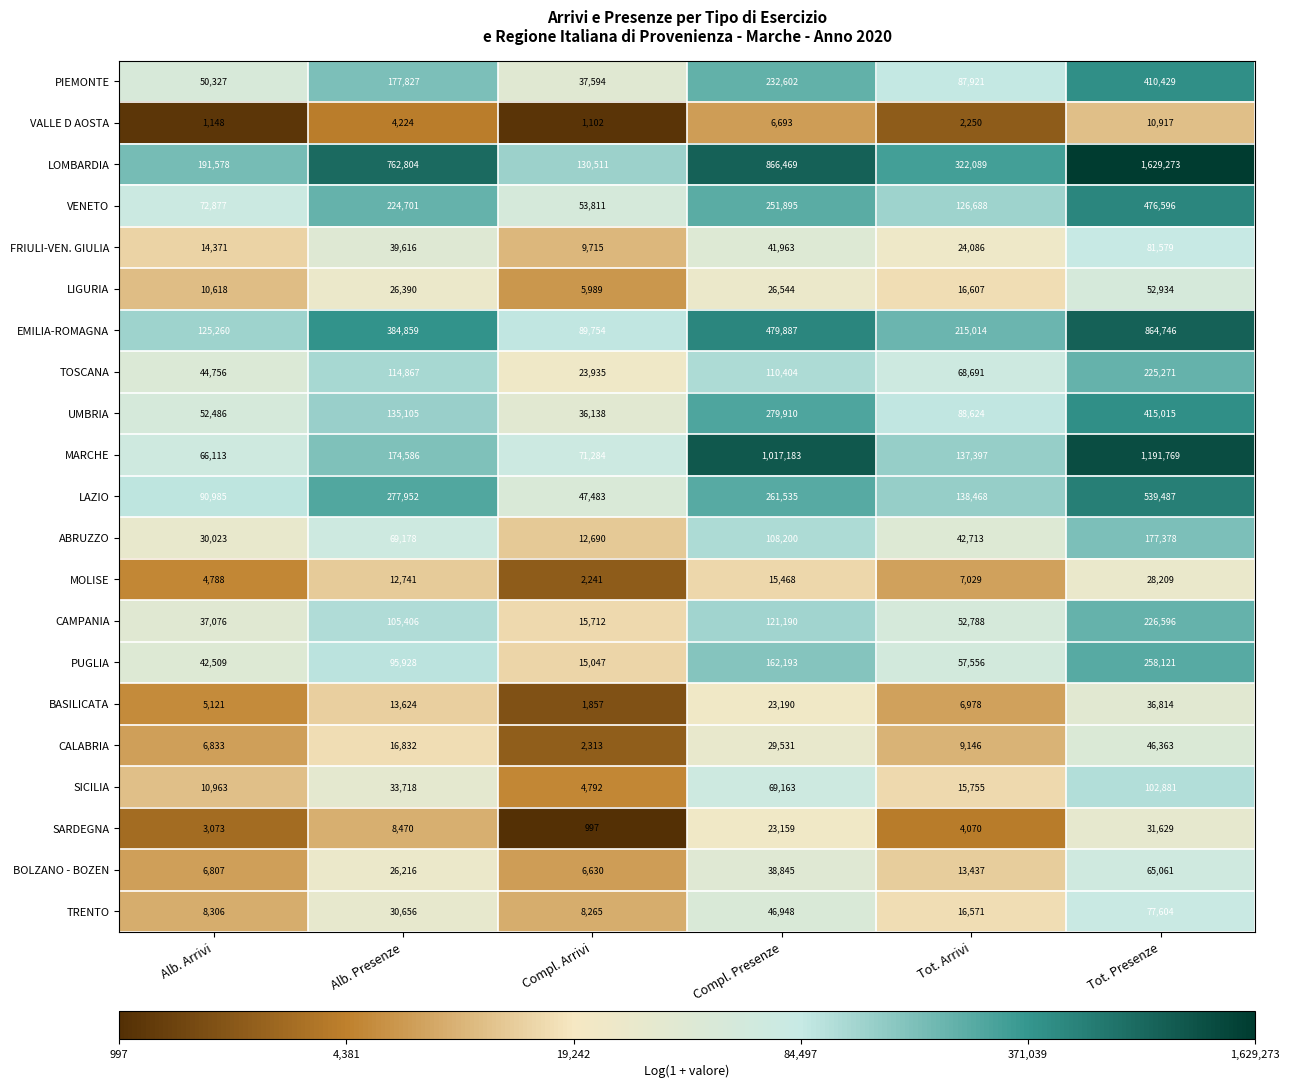

What value does the CALABRIA series have at Compl. Arrivi, to the nearest 100?

2300